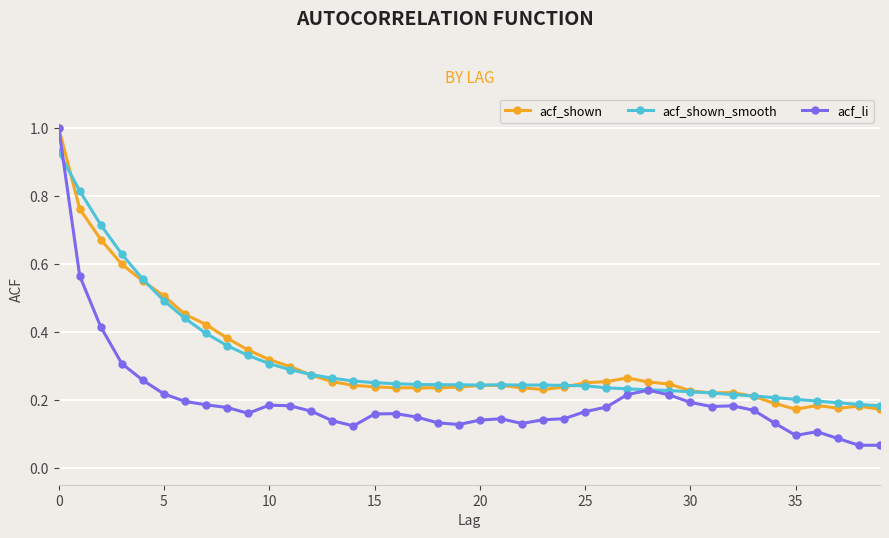

Does the chart display data point markers on the line(s)?

Yes